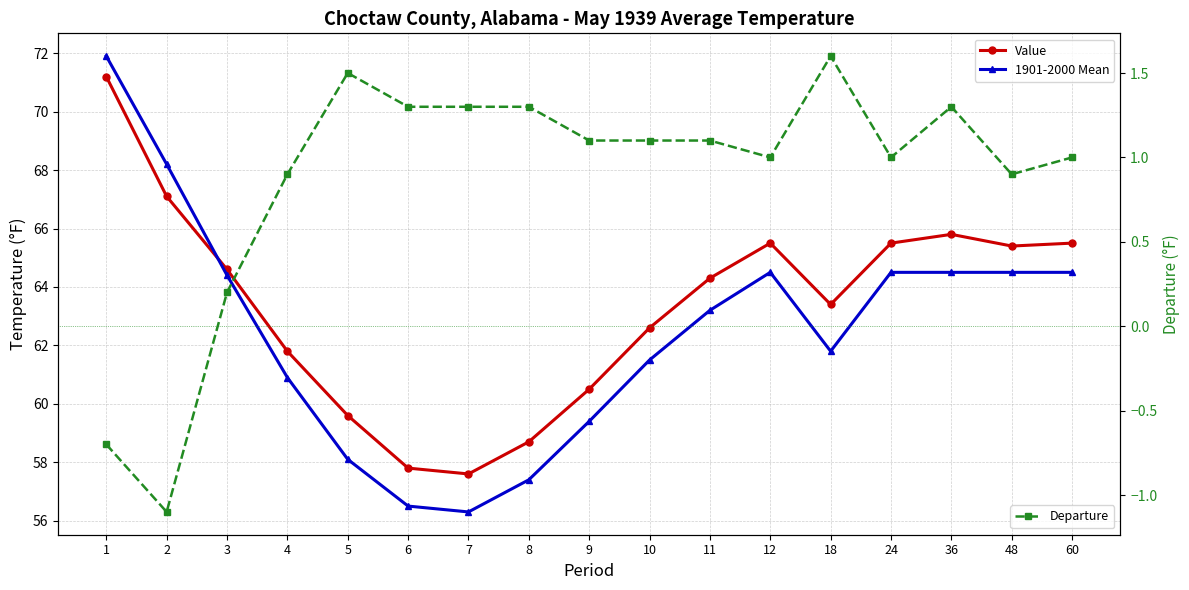

What is the difference between the maximum and minimum values in the Departure series?

2.7